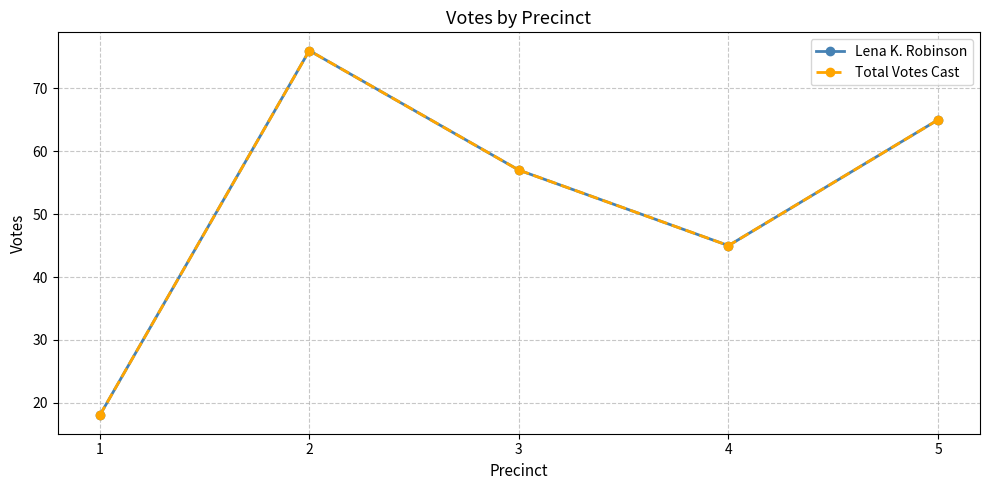

Does the chart display data point markers on the line(s)?

Yes